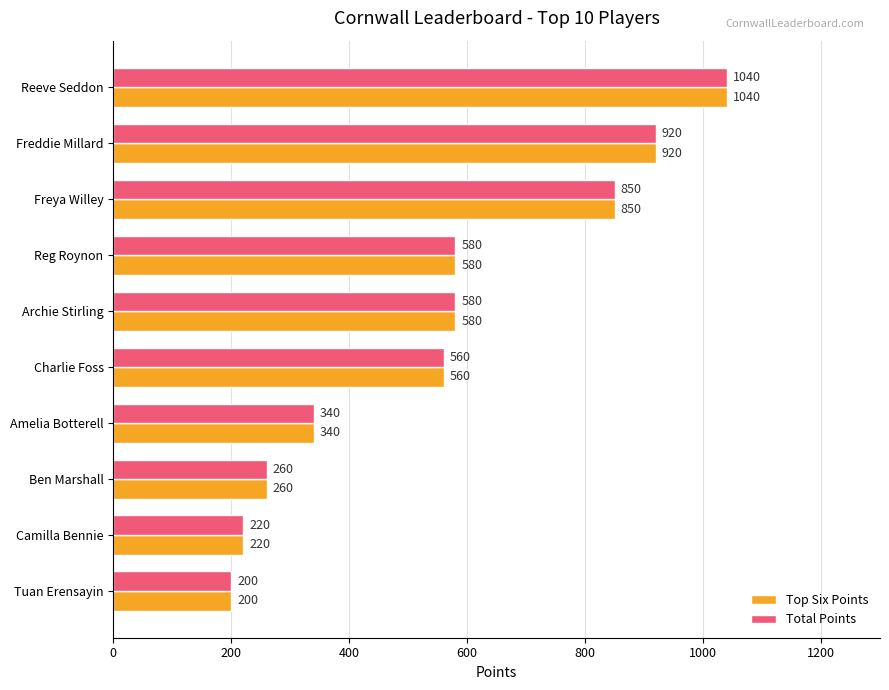

What is the difference between the second highest and minimum values in the Top Six Points series?

720